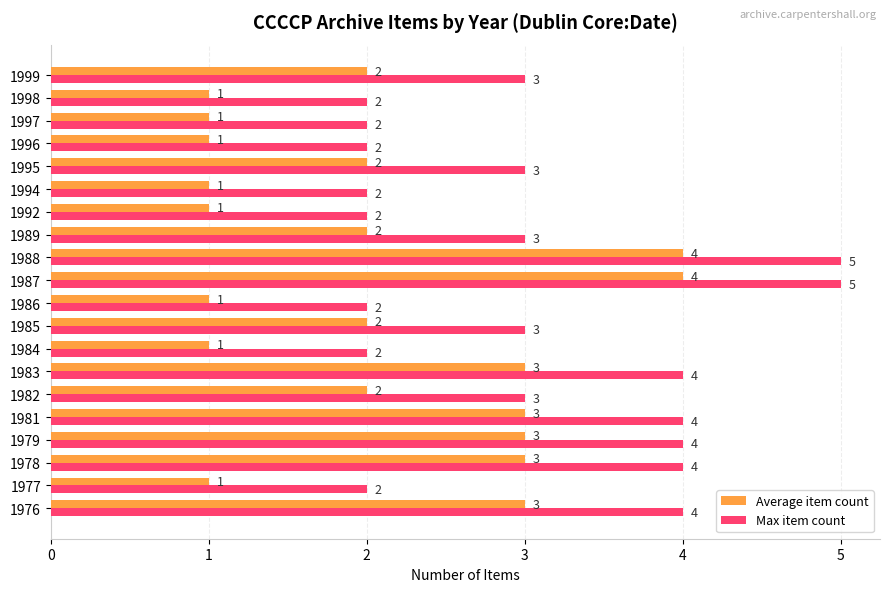

Is it true that Average item count equals 1 at 1996?

True